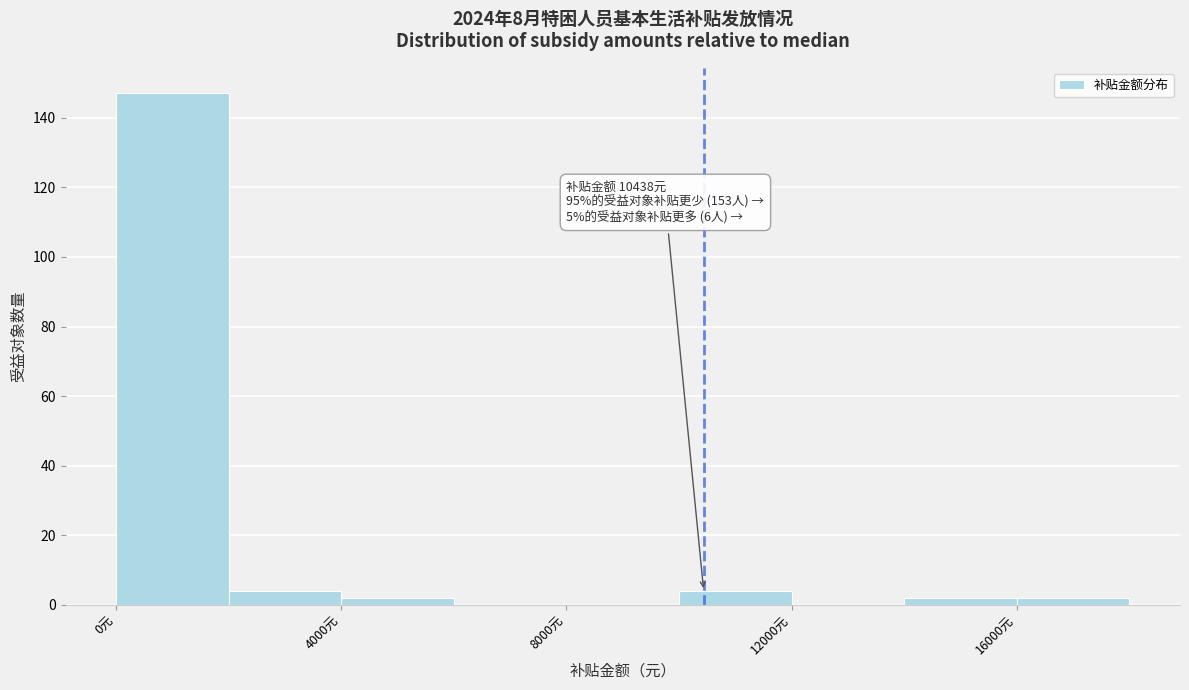

Over which range of the x-axis is the bar tallest?

0 to 2000